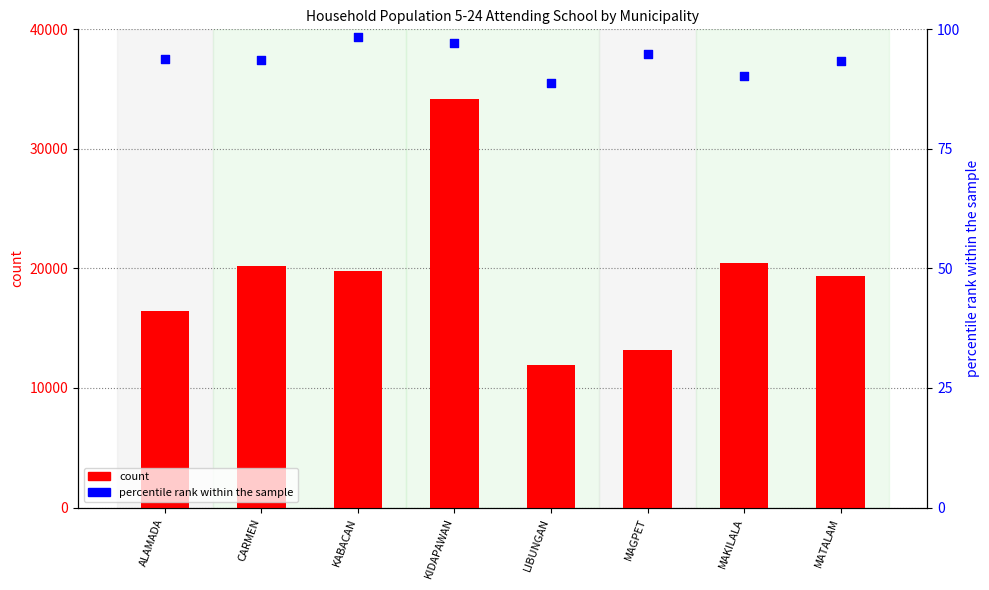

At how many categories does at least one series exceed 26668?

1